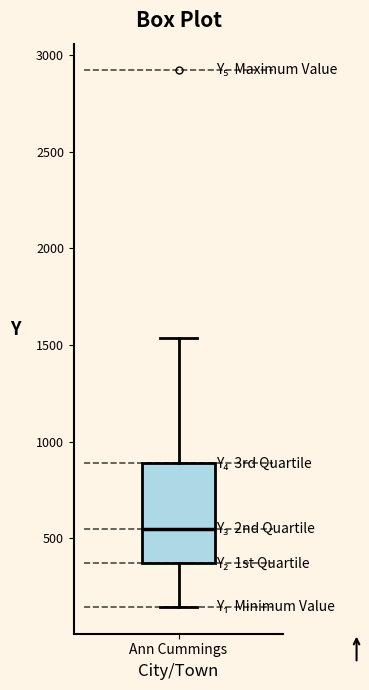

Read this box plot against the y-axis: the position of the median line, the range covered by the box, and the ends of both whiskers. The values are not printed on the chart, so give them approximately, as read against the axis.

median 550, box 350 to 900, whiskers 150 to 1550